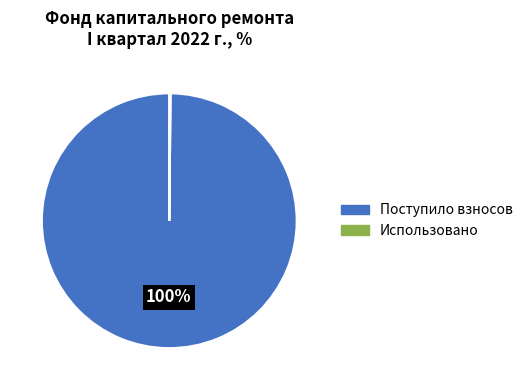

To the nearest percent, what is the average slice percentage?

50%